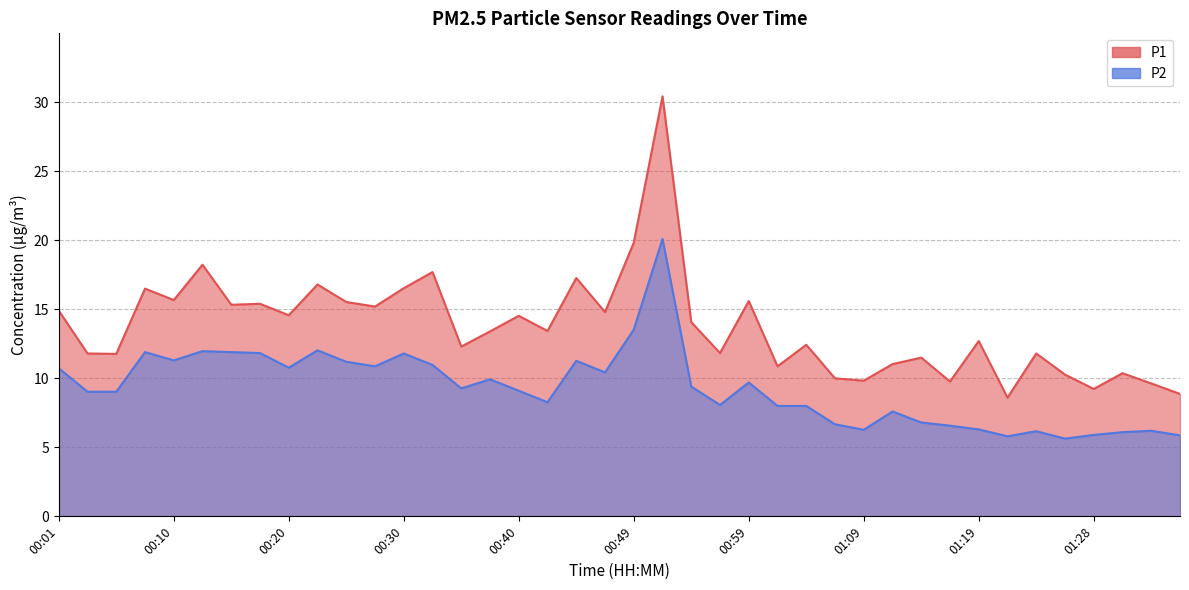

True or false: P2 and P1 cross at least once.

False